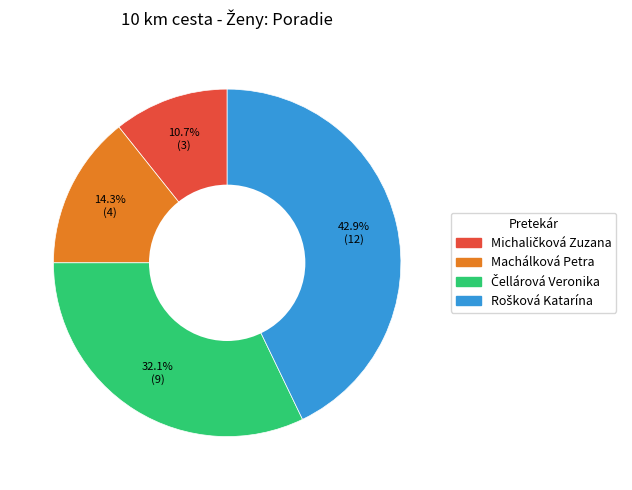

To the nearest percent, what portion does Machálková Petra represent?

14%